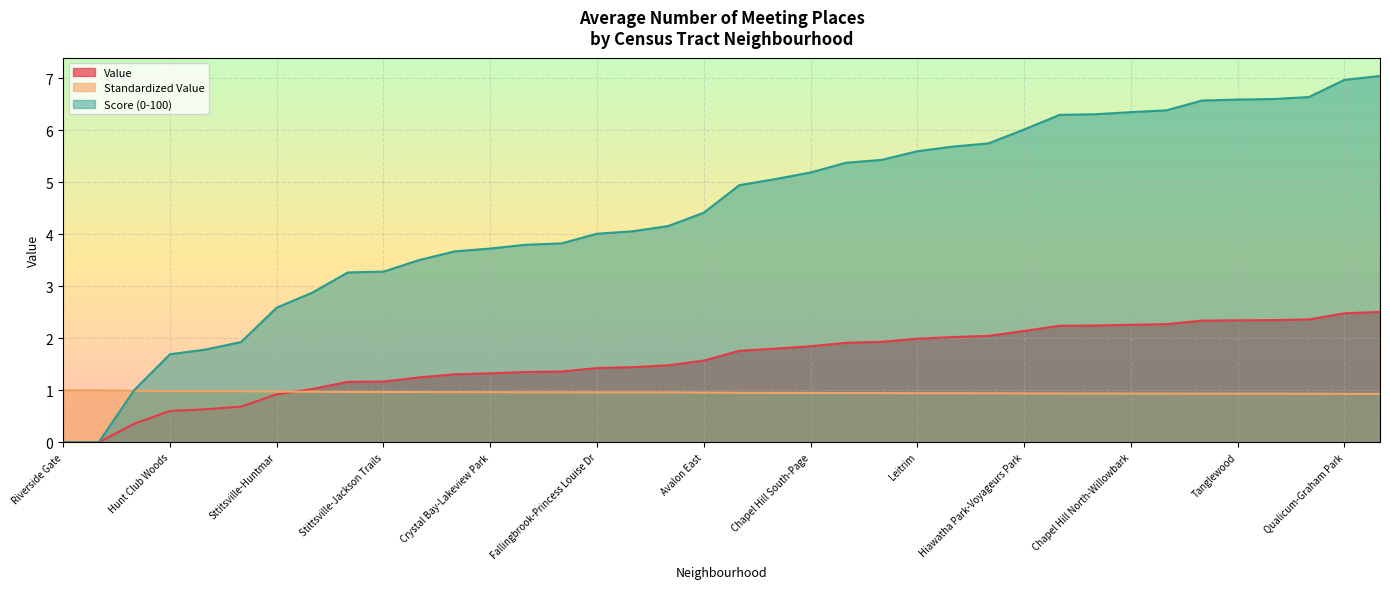

At how many categories does at least one series exceed 5?

18